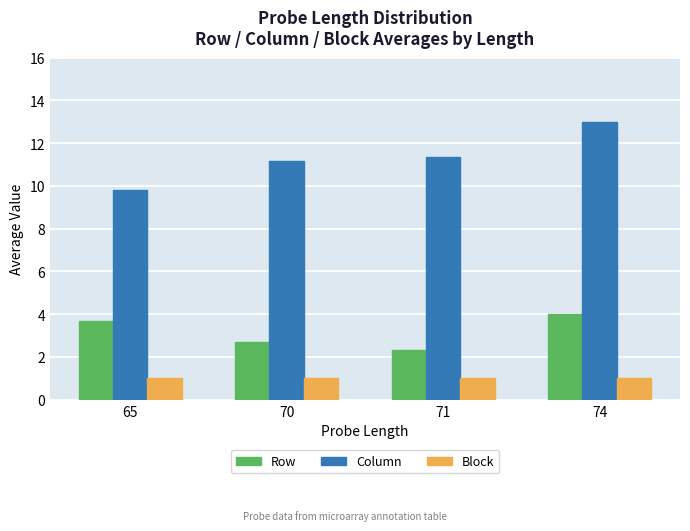

How many values in the Column series exceed 11?

3